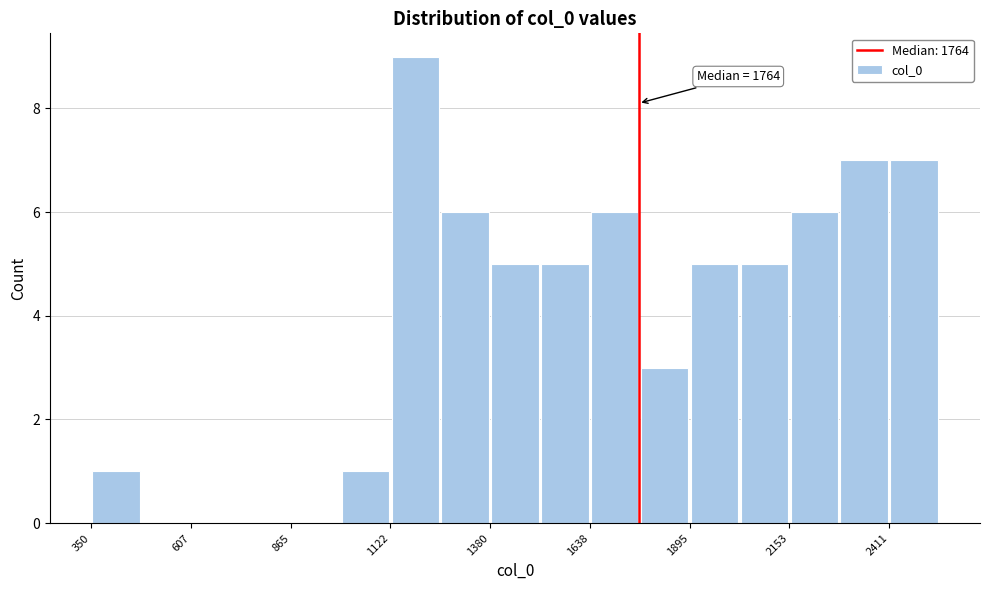

Around what value on the x-axis is the tallest bar? Give the approximate position of its centre, as read against the axis.

1200